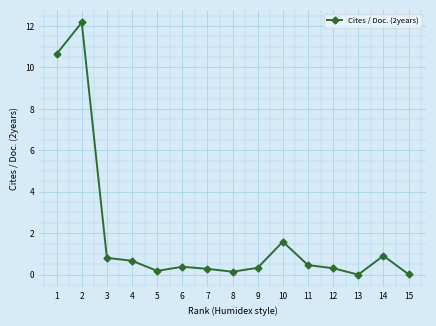

Is it true that the value at 6 is 0.4?

True